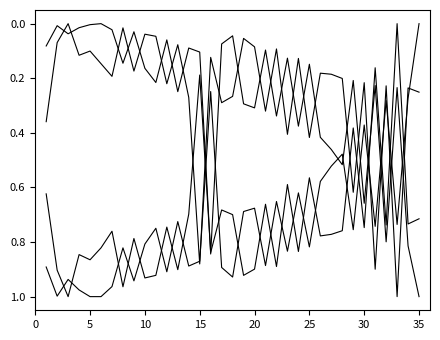

Reading left to right, transcribe all the data shown in this chart.

Ном. (White): 0.1	0.0	0.0	0.0	0.0	0.0	0.0	0.1	0.0	0.2	0.2	0.1	0.2	0.1	0.1	0.8	0.1	0.0	0.3	0.3	0.1	0.3	0.1	0.4	0.1	0.4	0.5	0.5	0.2	0.7	0.2	0.8	0.2	0.8	1.0
Ном. (Black): 0.4	0.1	0.0	0.1	0.1	0.1	0.2	0.0	0.2	0.0	0.0	0.2	0.1	0.3	0.9	0.1	0.3	0.3	0.1	0.1	0.3	0.1	0.4	0.1	0.4	0.2	0.2	0.2	0.6	0.2	0.9	0.2	1.0	0.2	0.3
Рейт (White): 0.9	1.0	0.9	1.0	1.0	1.0	1.0	0.8	0.9	0.8	0.7	0.9	0.7	0.9	0.9	0.2	0.9	0.9	0.7	0.7	0.9	0.7	0.8	0.6	0.8	0.6	0.5	0.5	0.8	0.4	0.7	0.3	0.7	0.3	0.0
Рейт (Black): 0.6	0.9	1.0	0.8	0.9	0.8	0.8	1.0	0.8	0.9	0.9	0.7	0.9	0.7	0.2	0.8	0.7	0.7	0.9	0.9	0.7	0.9	0.6	0.8	0.6	0.8	0.8	0.8	0.4	0.7	0.2	0.7	0.0	0.7	0.7